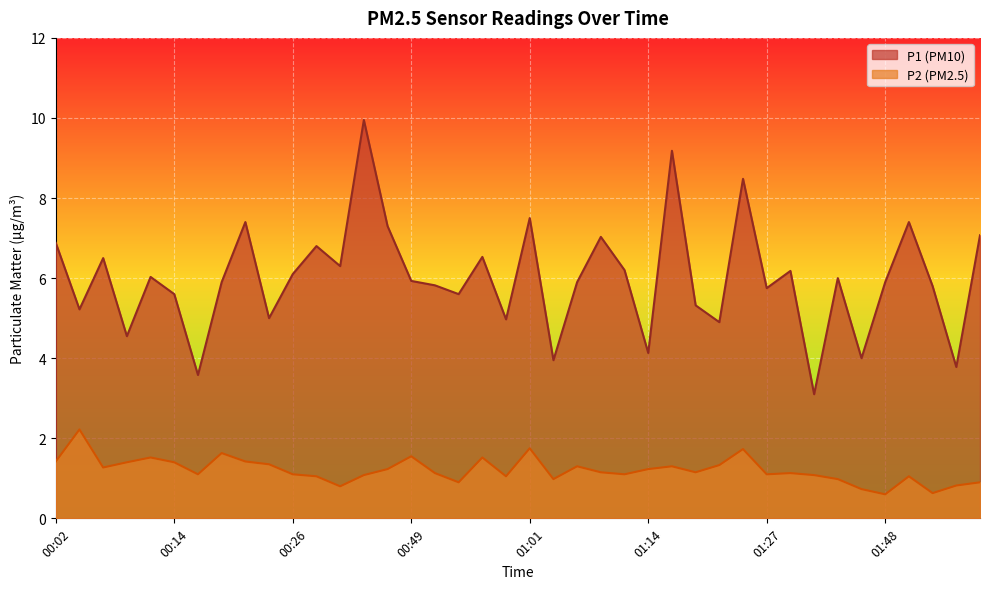

How many lines are shown in the chart?

2